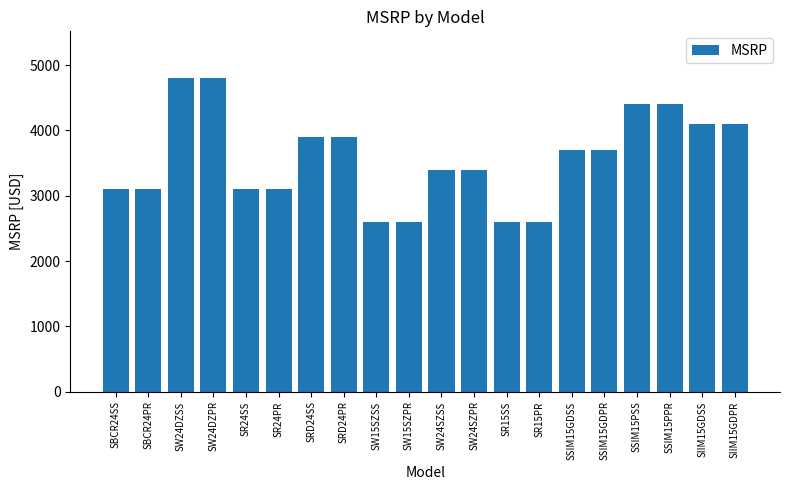

How many bars are there in total?

20